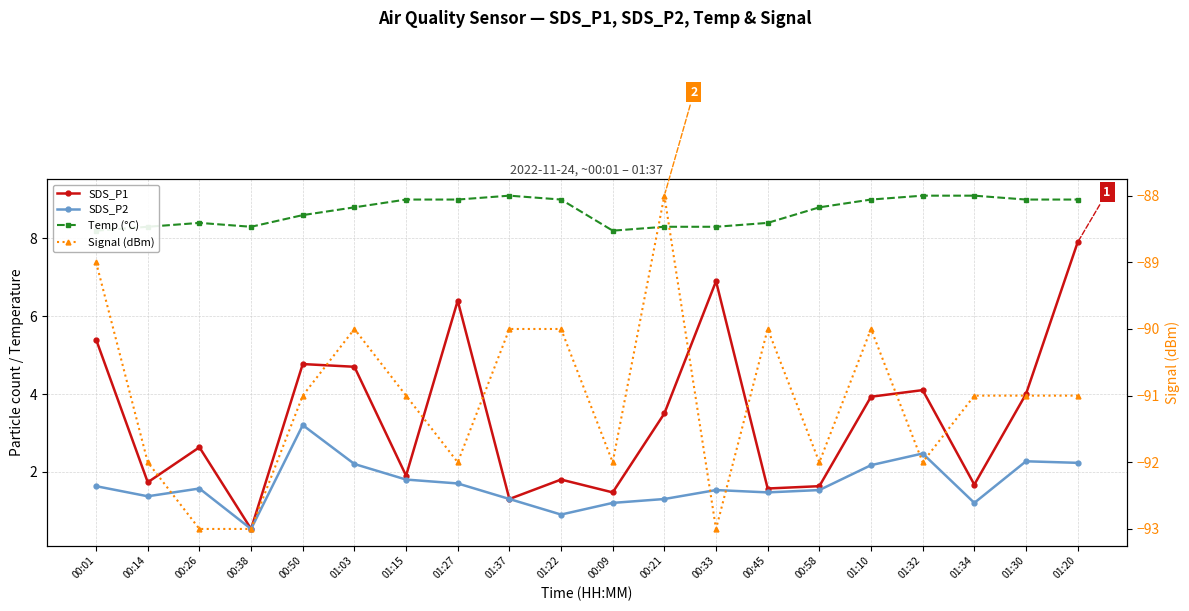

What is the maximum value shown in the chart?

9.1